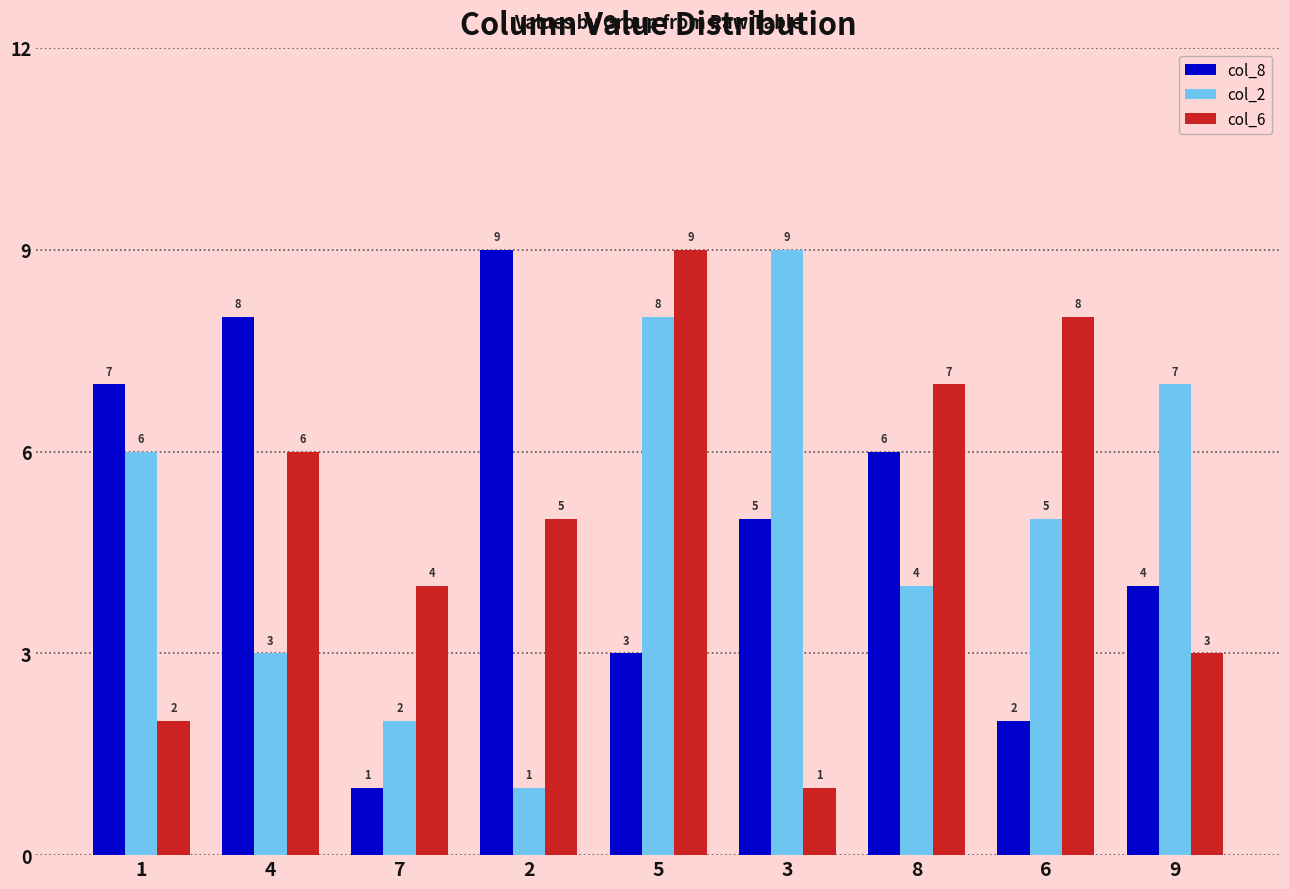

What is the highest value of the col_8 series?

9